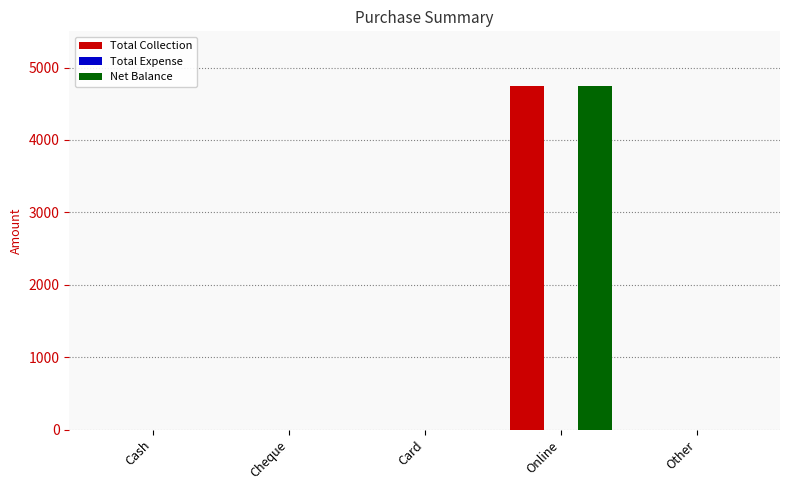

What is the sum of all Total Collection values?

4750